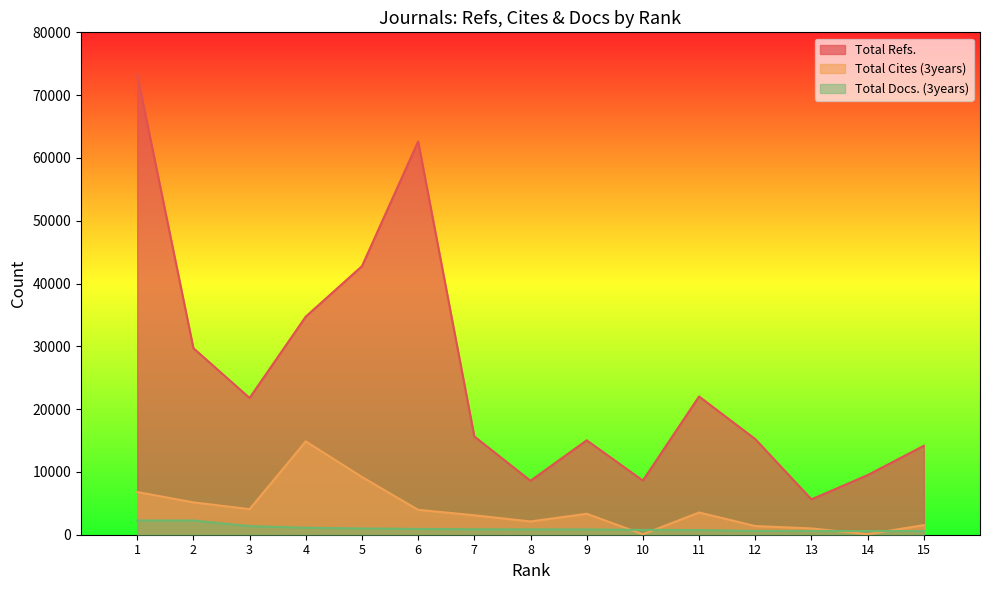

What are all the series names shown in the legend?

Total Refs., Total Cites (3years), Total Docs. (3years)